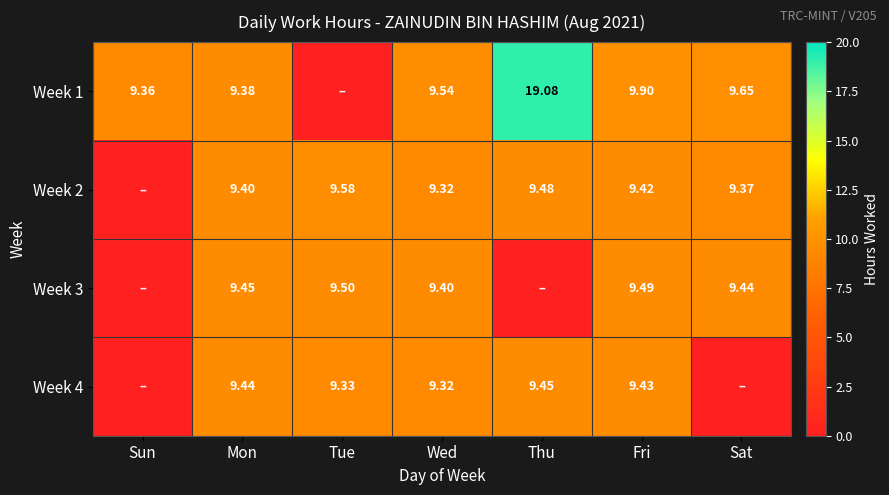

Is the value of Week 4 at Thu greater than the value of Week 1 at Wed?

No